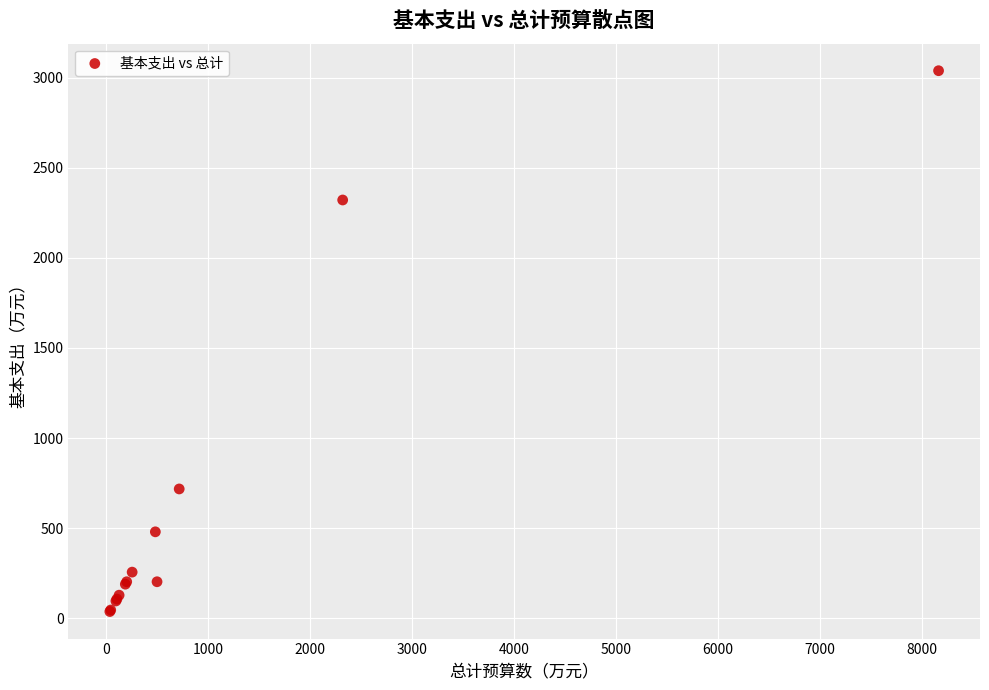

What Y value in the scatter plot is closest to 1537?

2321.1